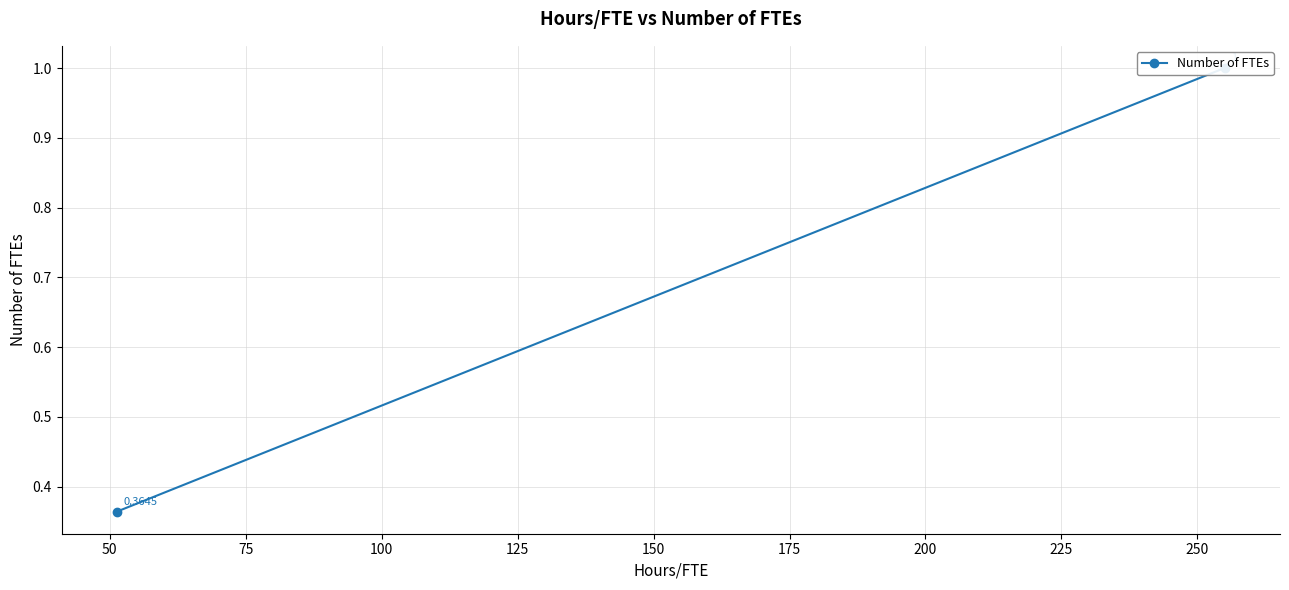

Is it true that the value at 50 is 0.2?

False